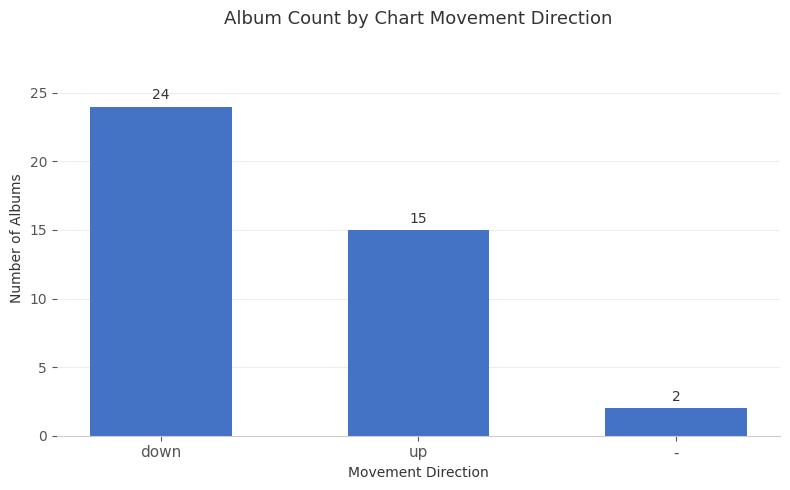

The chart shows a value of 15 at up. True or false?

True